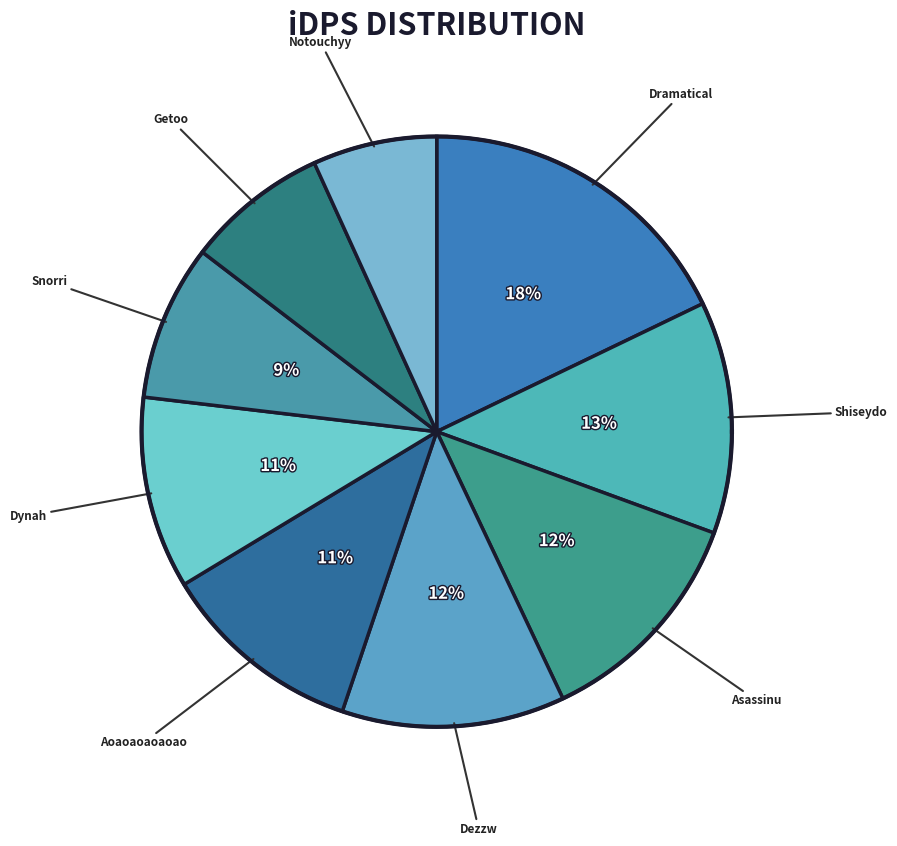

Which has a higher value, Snorri or Dezzw?

Dezzw